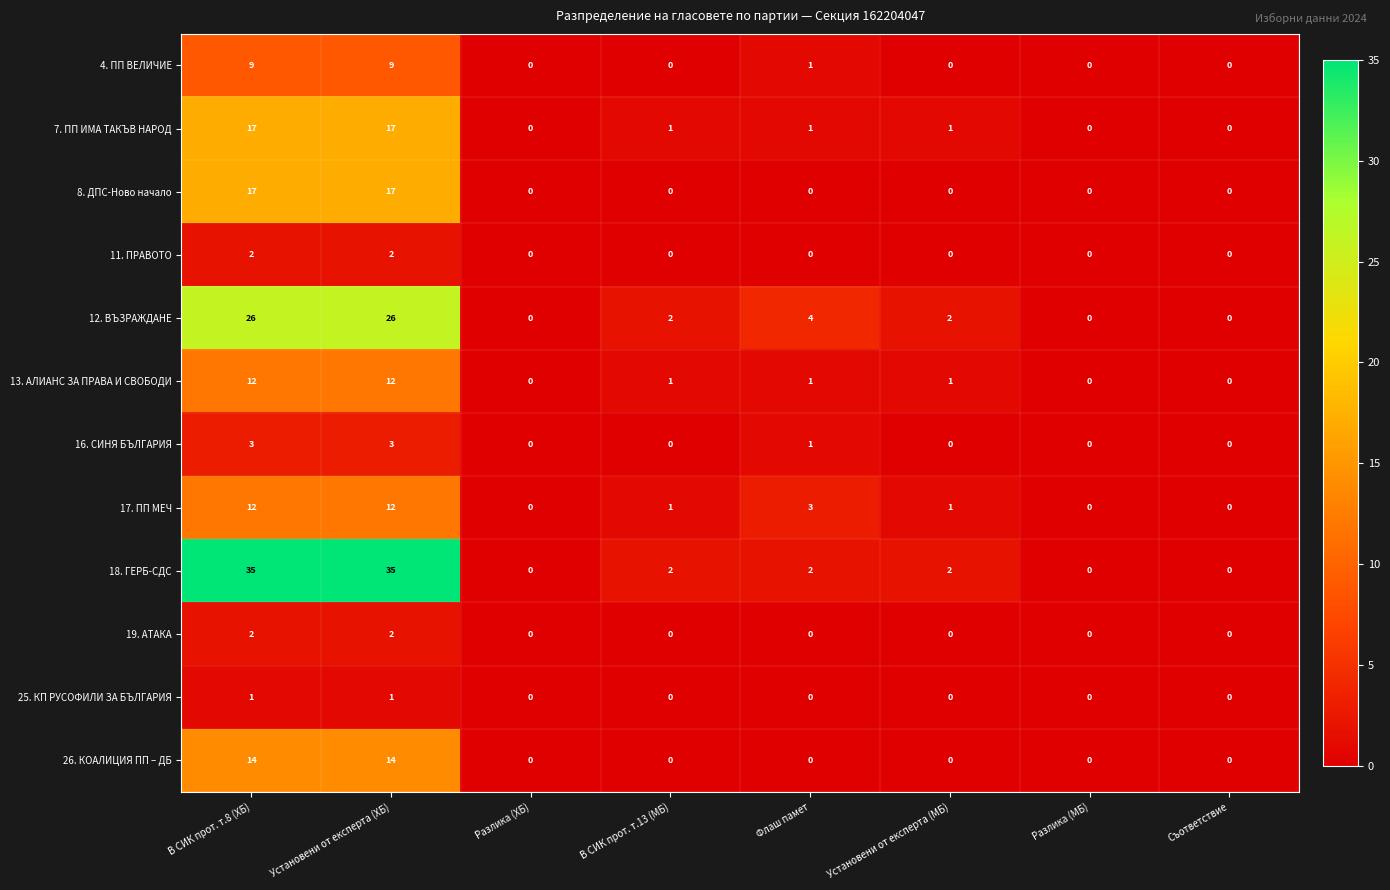

How many series are shown in this chart?

12